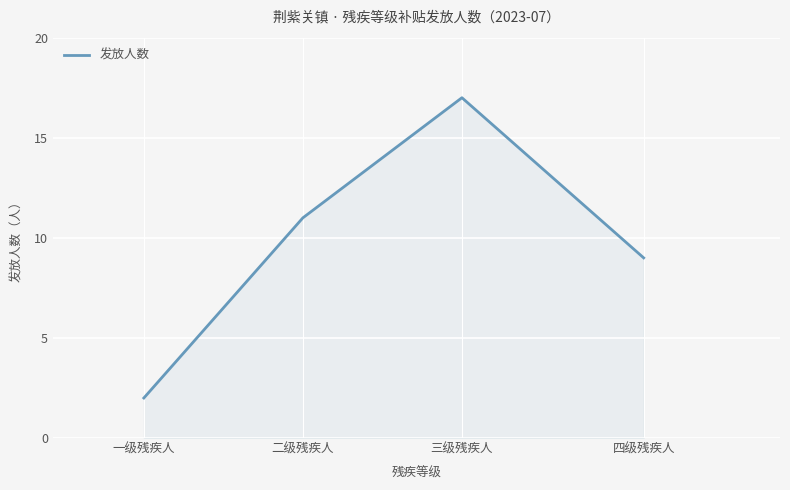

Reading left to right, extract all data points from this chart.

2	11	17	9